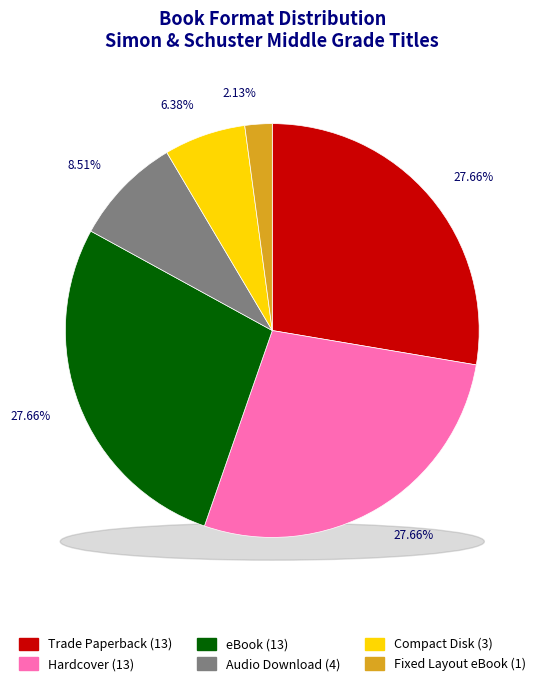

To the nearest percent, what portion does Fixed Layout eBook represent?

2%